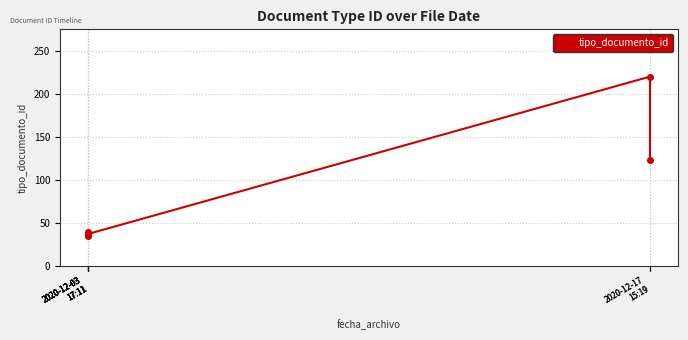

What value does the data have at 2020-12-17
15:19, to the nearest 50?

100